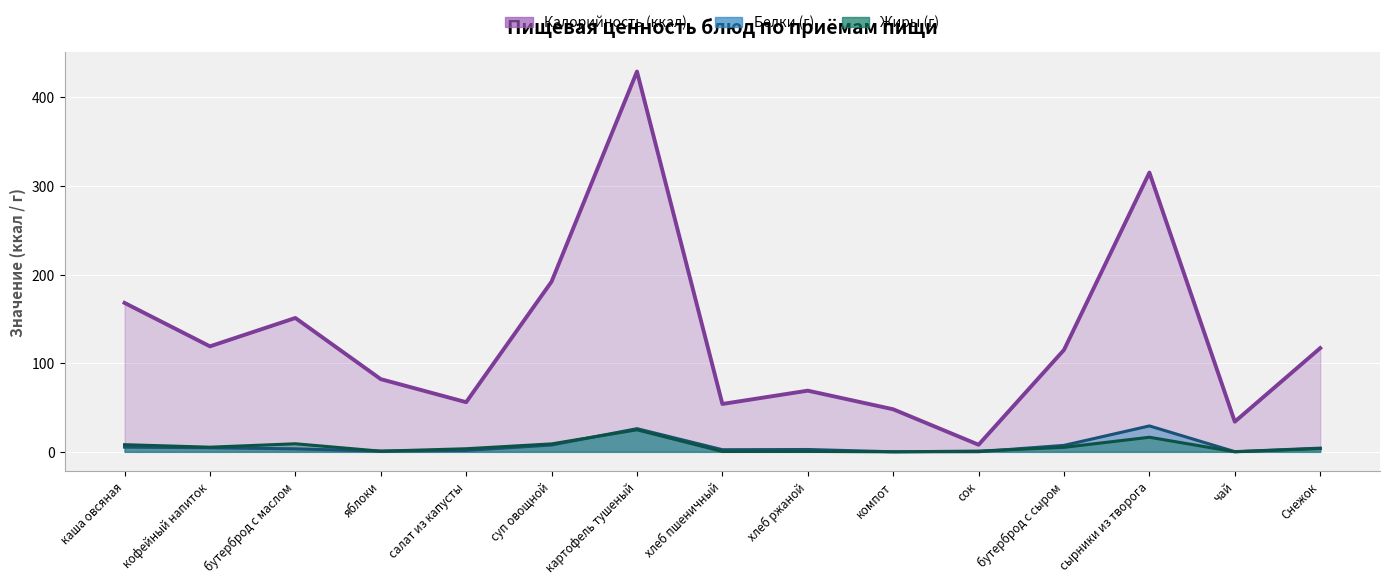

Reading right to left, transcribe all the data shown in this chart.

Белки: Снежок=4.2	чай=0.2	сырники из творога=29.2	бутерброд с сыром=7.3	сок=0.1	компот=0.1	хлеб ржаной=2.6	хлеб пшеничный=2.4	картофель тушеный=26.1	суп овощной=7.7	салат из капусты=1.6	яблоки=0.8	бутерброд с маслом=3.4	кофейный напиток=4.6	каша овсяная=5.3
Жиры: Снежок=3.8	чай=0.1	сырники из творога=16.4	бутерброд с сыром=5.1	сок=0.9	компот=0.0	хлеб ржаной=0.5	хлеб пшеничный=0.4	картофель тушеный=24.9	суп овощной=9.0	салат из капусты=3.5	яблоки=0.8	бутерброд с маслом=9.1	кофейный напиток=5.2	каша овсяная=8.1